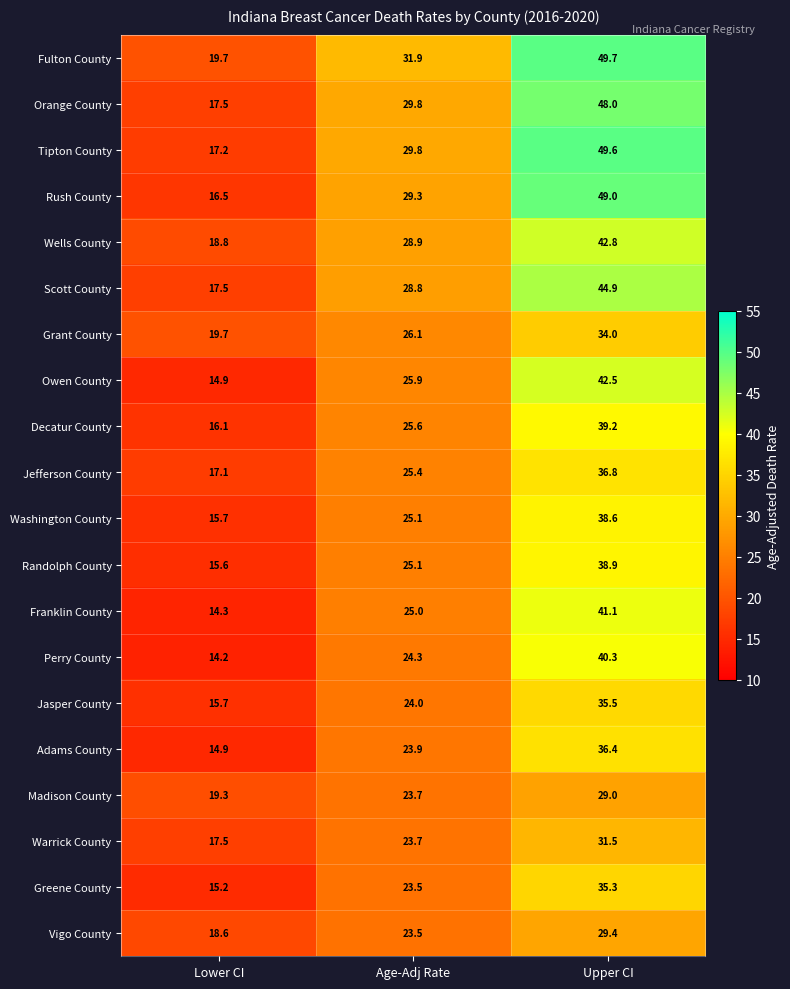

Count the number of categories in the chart.

3